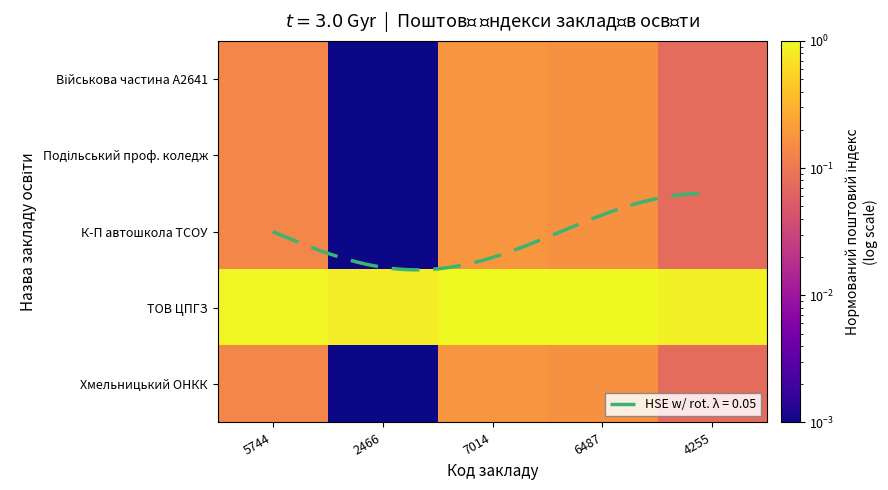

What is the difference between the Подільський проф. коледж values at 7014 and 2466?

0.2